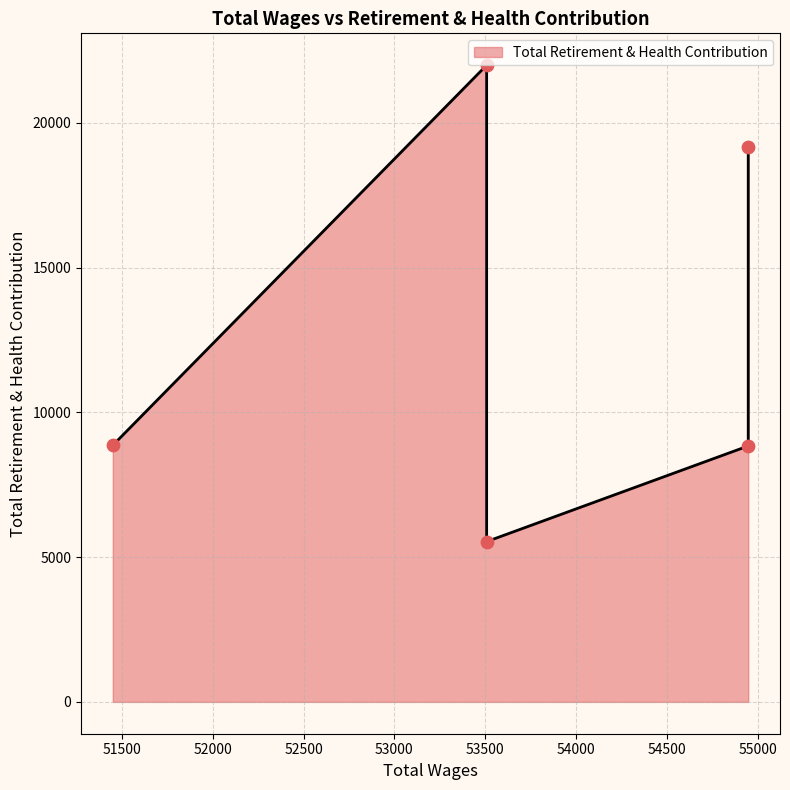

What is the ratio of the value at 53508.0 to the value at 54948.0?

0.6